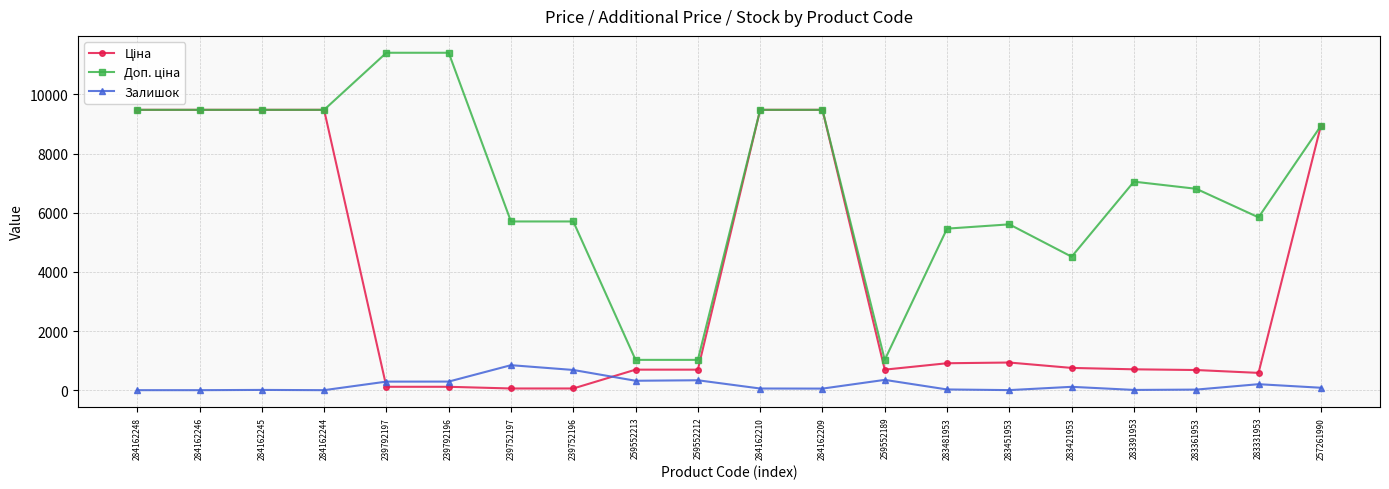

What is the spread (max minus min) of values at 284162244?

9480.1